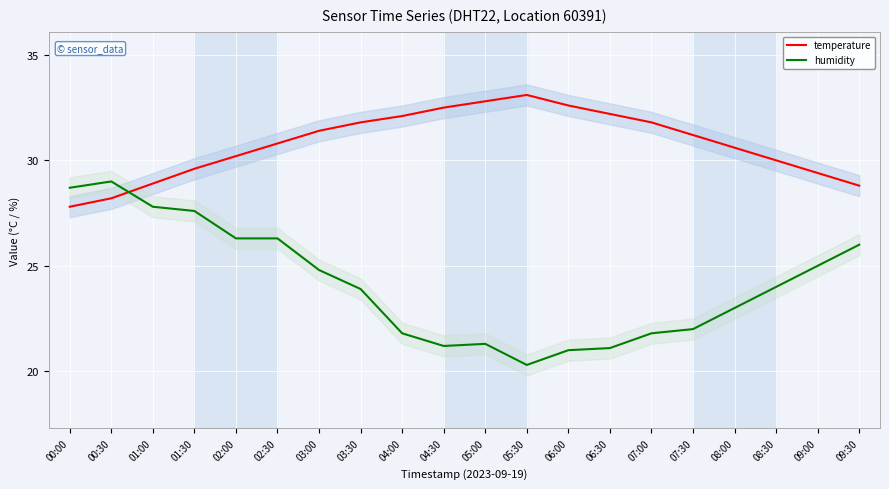

Reading left to right, what are all the values shown in this chart?

temperature: 27.8	28.2	28.9	29.6	30.2	30.8	31.4	31.8	32.1	32.5	32.8	33.1	32.6	32.2	31.8	31.2	30.6	30.0	29.4	28.8
humidity: 28.7	29.0	27.8	27.6	26.3	26.3	24.8	23.9	21.8	21.2	21.3	20.3	21.0	21.1	21.8	22.0	23.0	24.0	25.0	26.0